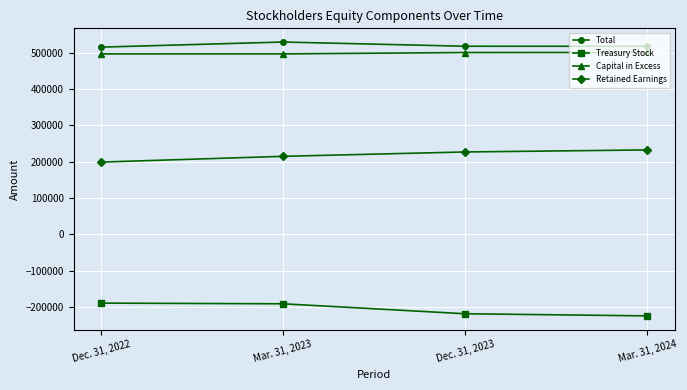

What is the label of the 1st point from the right?

Mar. 31, 2024